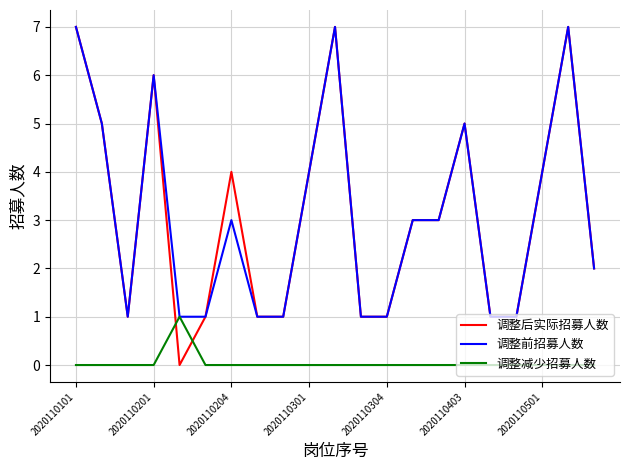

How many intersections are there between 调整减少招募人数 and 调整后实际招募人数?

2